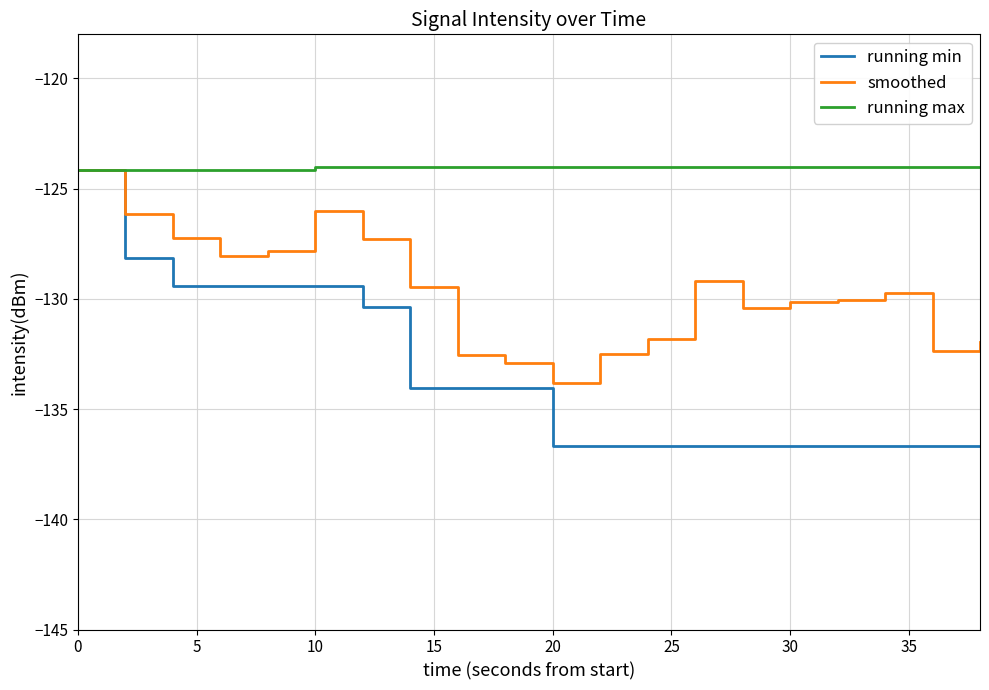

What is the greatest value displayed?

-124.0